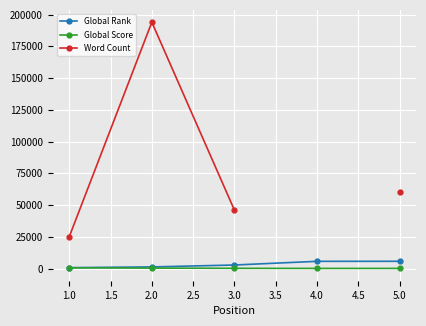

What is the highest value of the Global Rank series?

5677